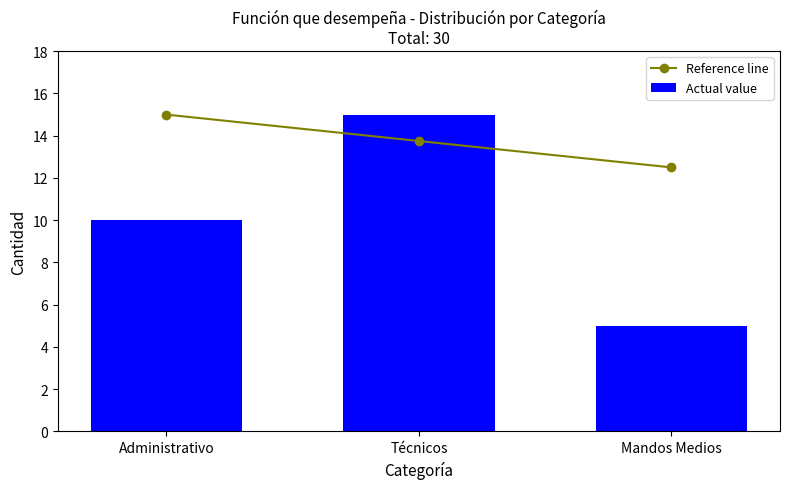

Where does the Reference line series first go above 13?

Administrativo